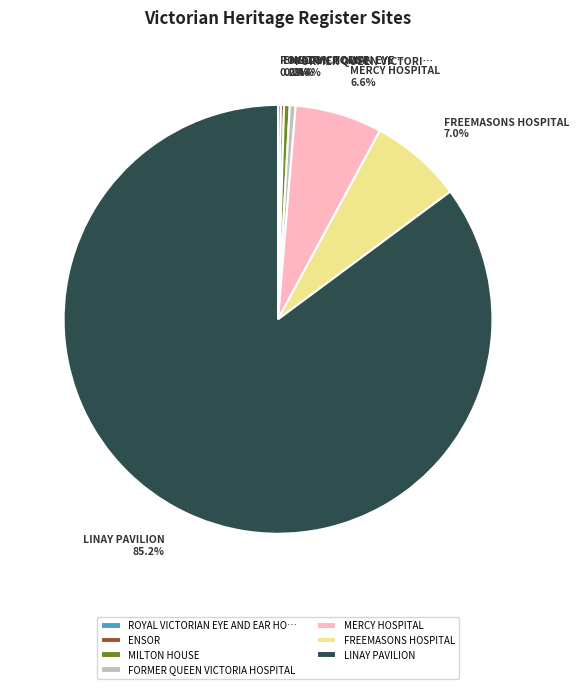

Which category has the biggest portion of the pie?

LINAY PAVILION